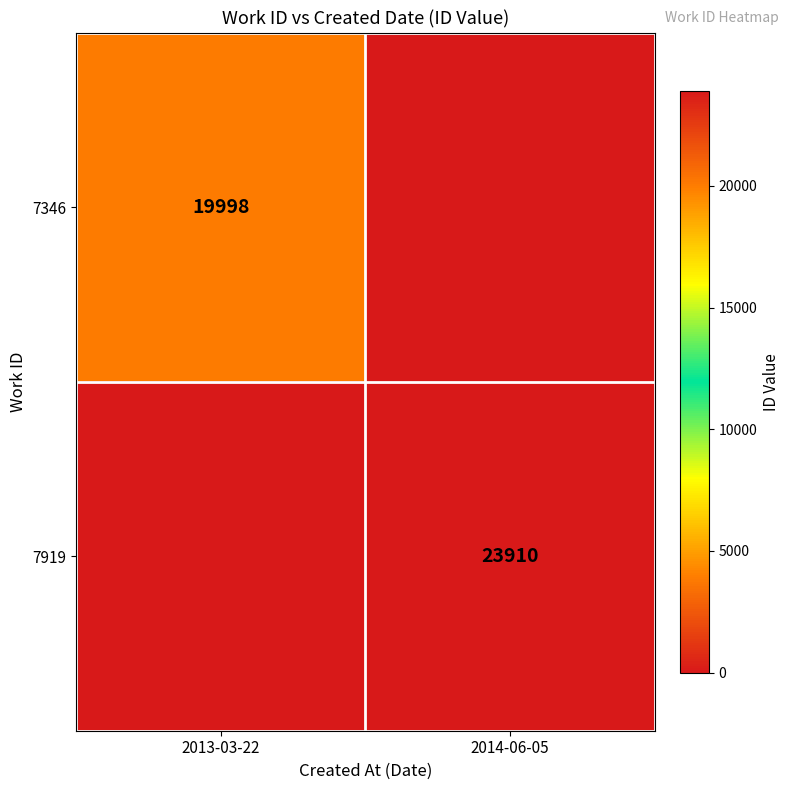

The value of 7919 at 2014-06-05 is 7551. True or false?

False